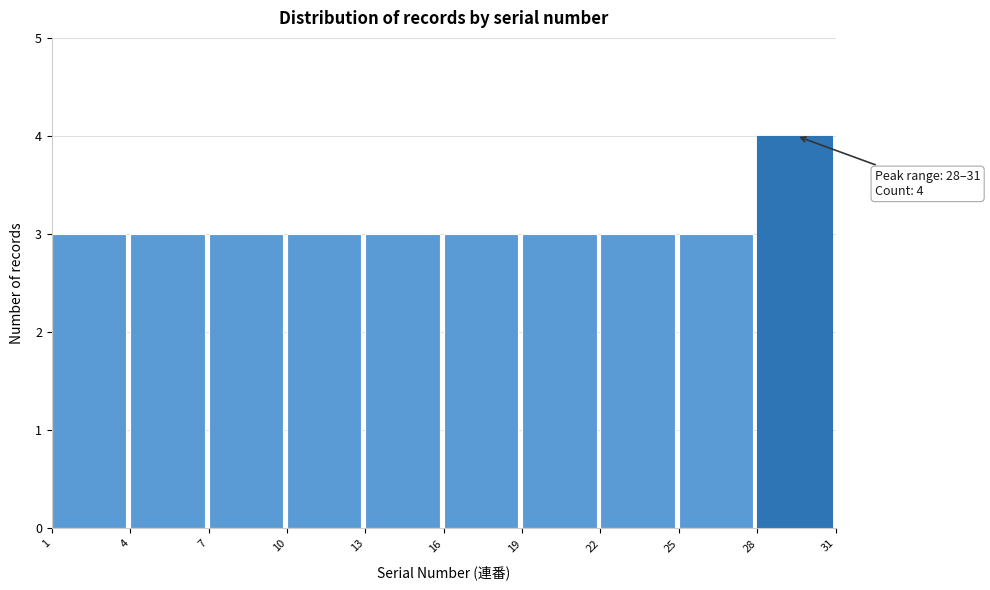

Over which range of the x-axis is the bar tallest?

28 to 31